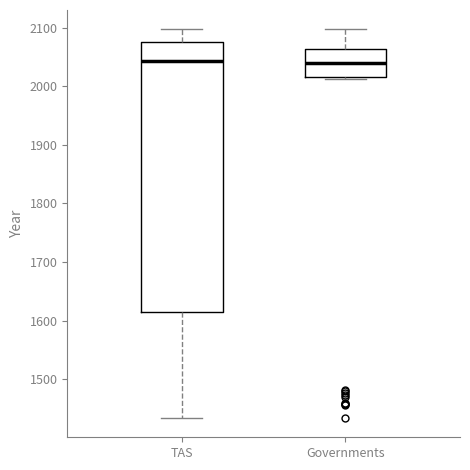

Which box is the tallest, from its lower edge to its upper edge?

TAS